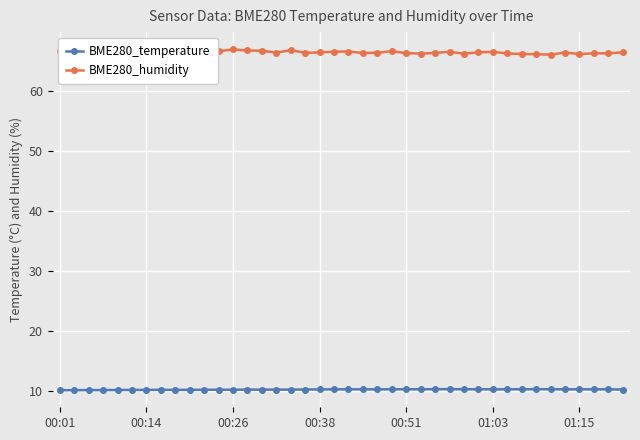

True or false: BME280_temperature has a value of 15.3 at 00:14.

False